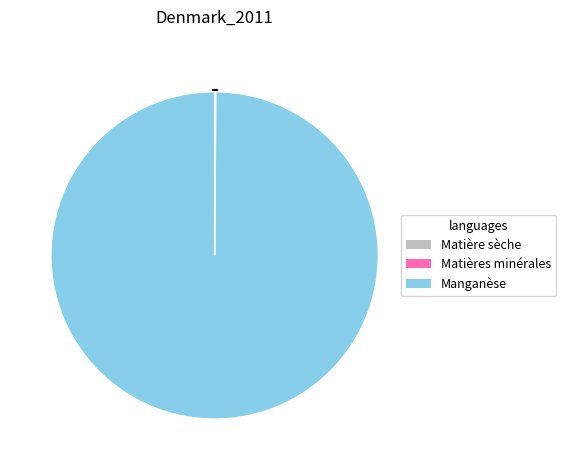

What is the largest slice in the pie chart?

Manganèse